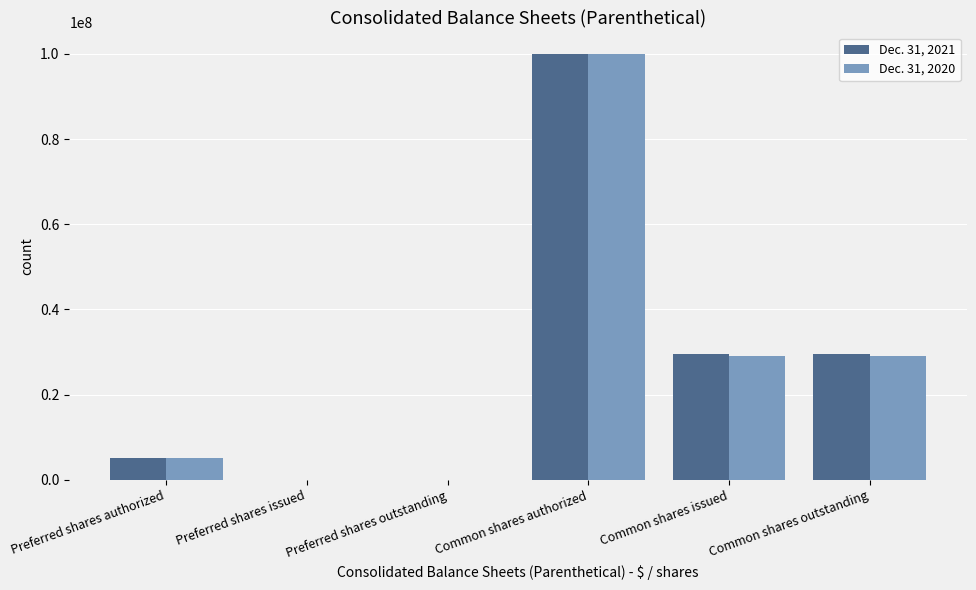

How many groups of bars are there?

6